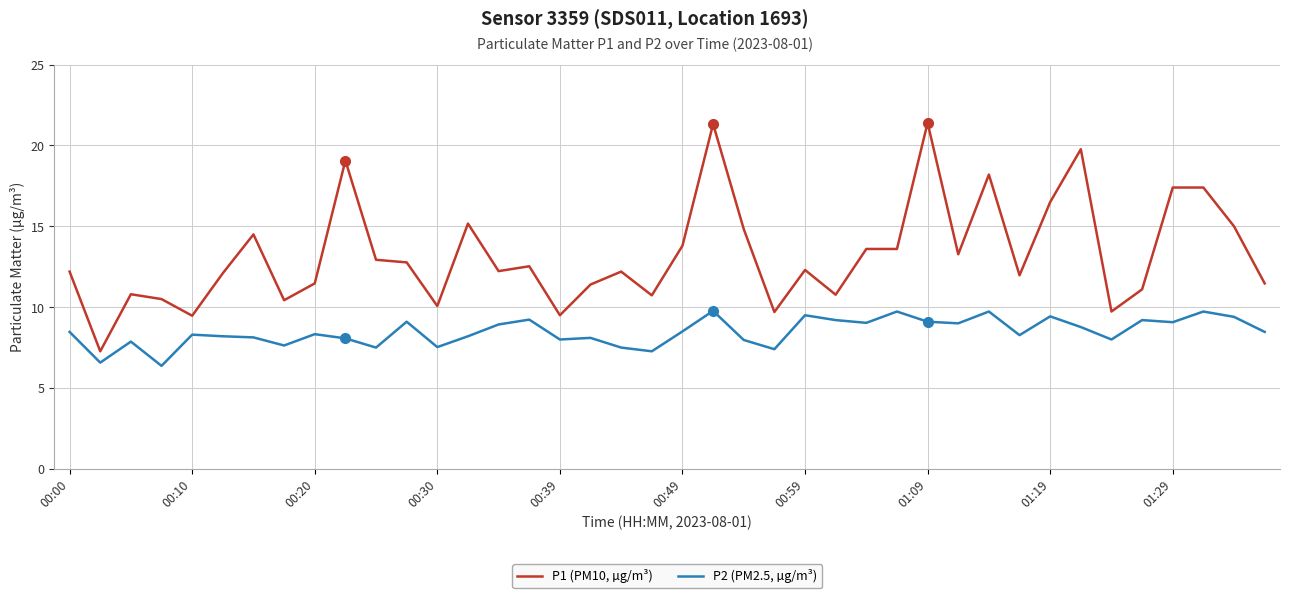

True or false: P1 (PM10, µg/m³) and P2 (PM2.5, µg/m³) intersect in this chart.

False